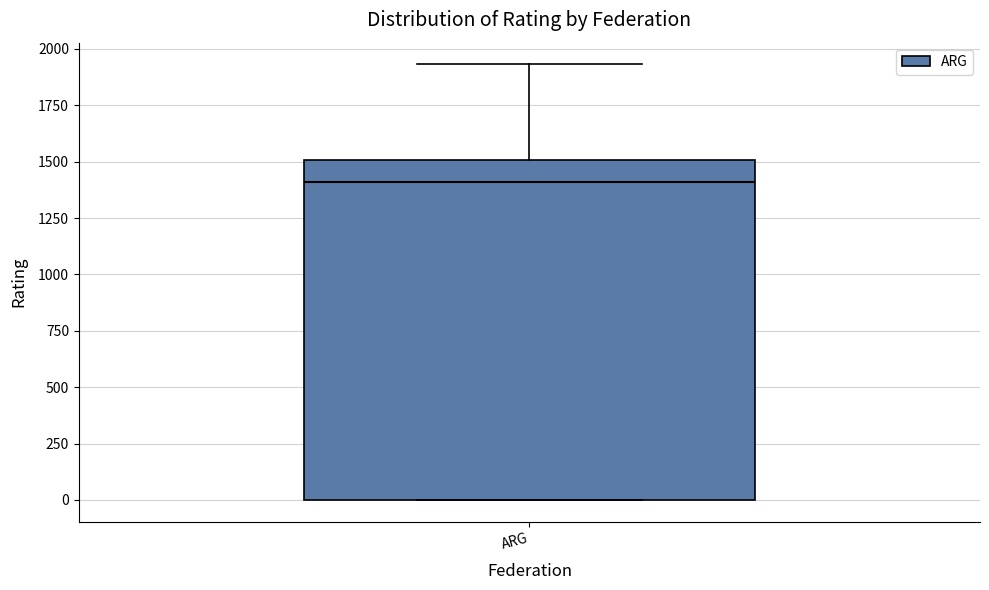

Read this box plot against the y-axis: the position of the median line, the range covered by the box, and the ends of both whiskers. The values are not printed on the chart, so give them approximately, as read against the axis.

median 1400, box 0 to 1500, whiskers 0 to 1950